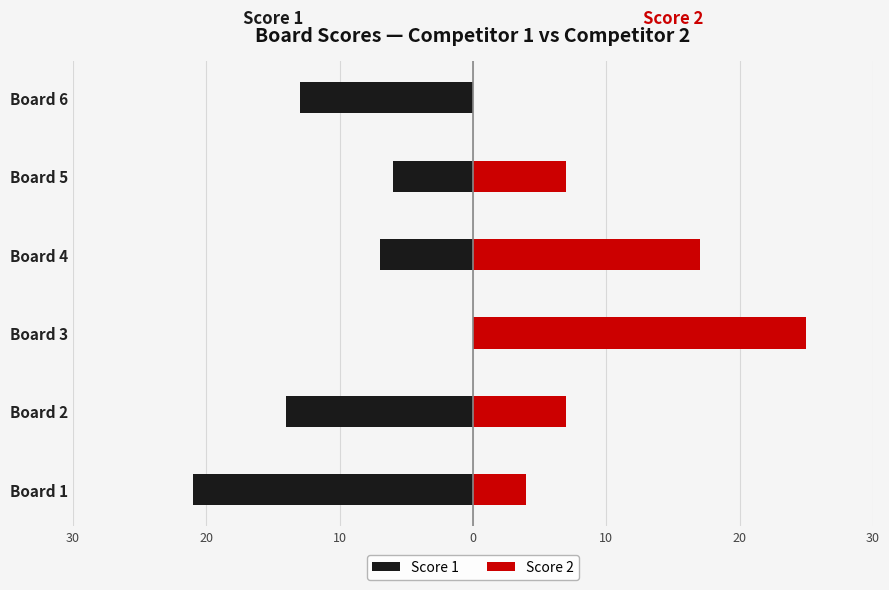

How many groups of bars are there?

6